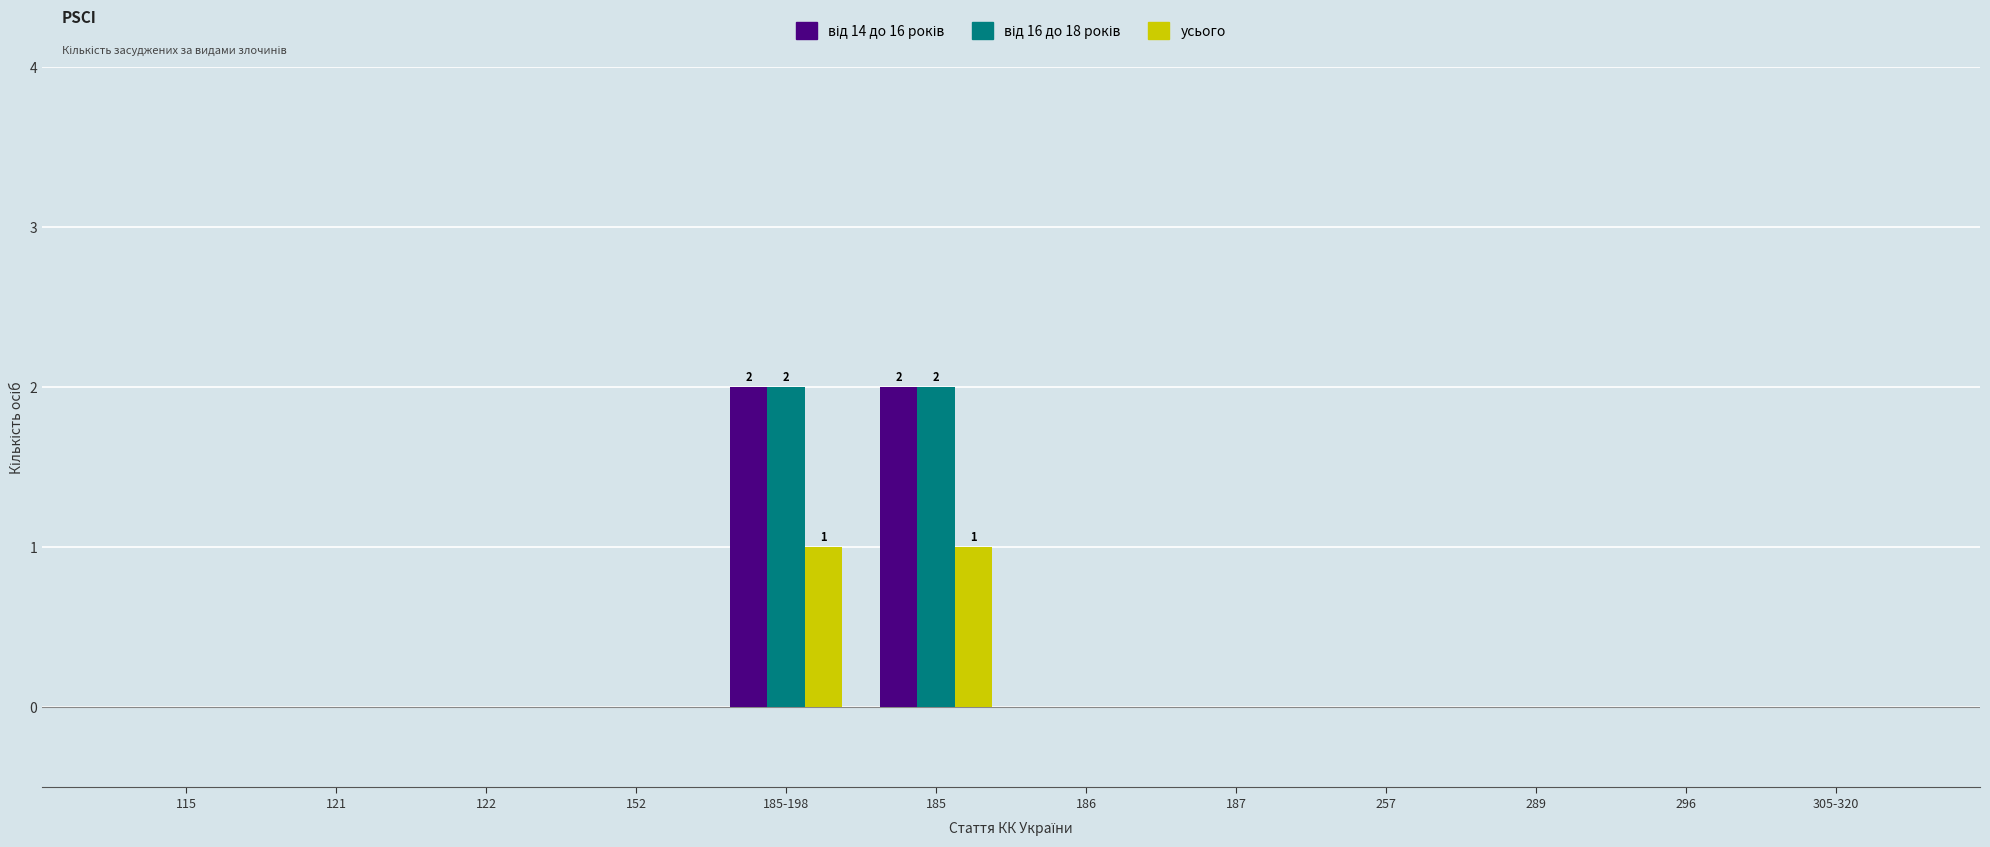

Is it true that усього equals 0 at 305-320?

True